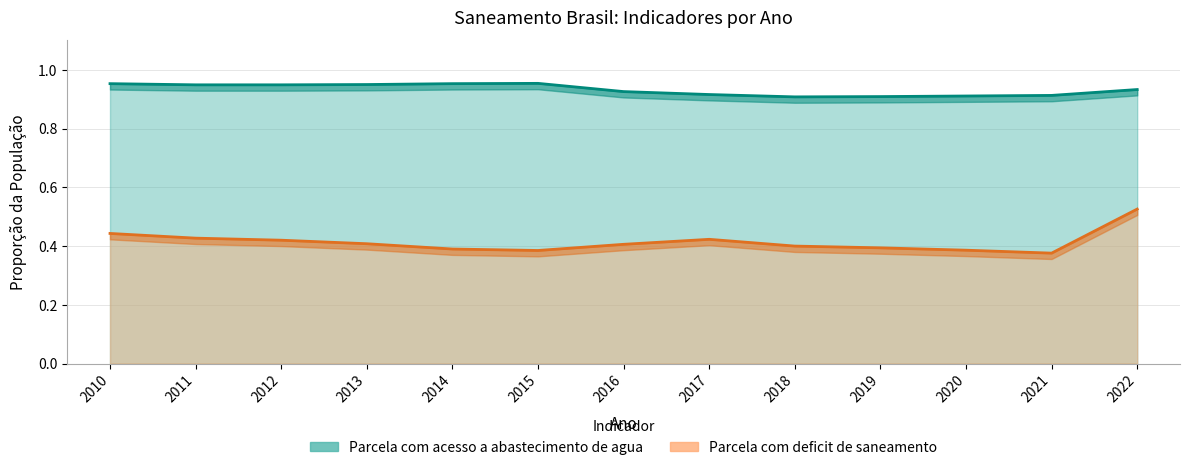

At 2022, list the series in order from largest to smallest.

Parcela com acesso a abastecimento de agua, Parcela com deficit de saneamento